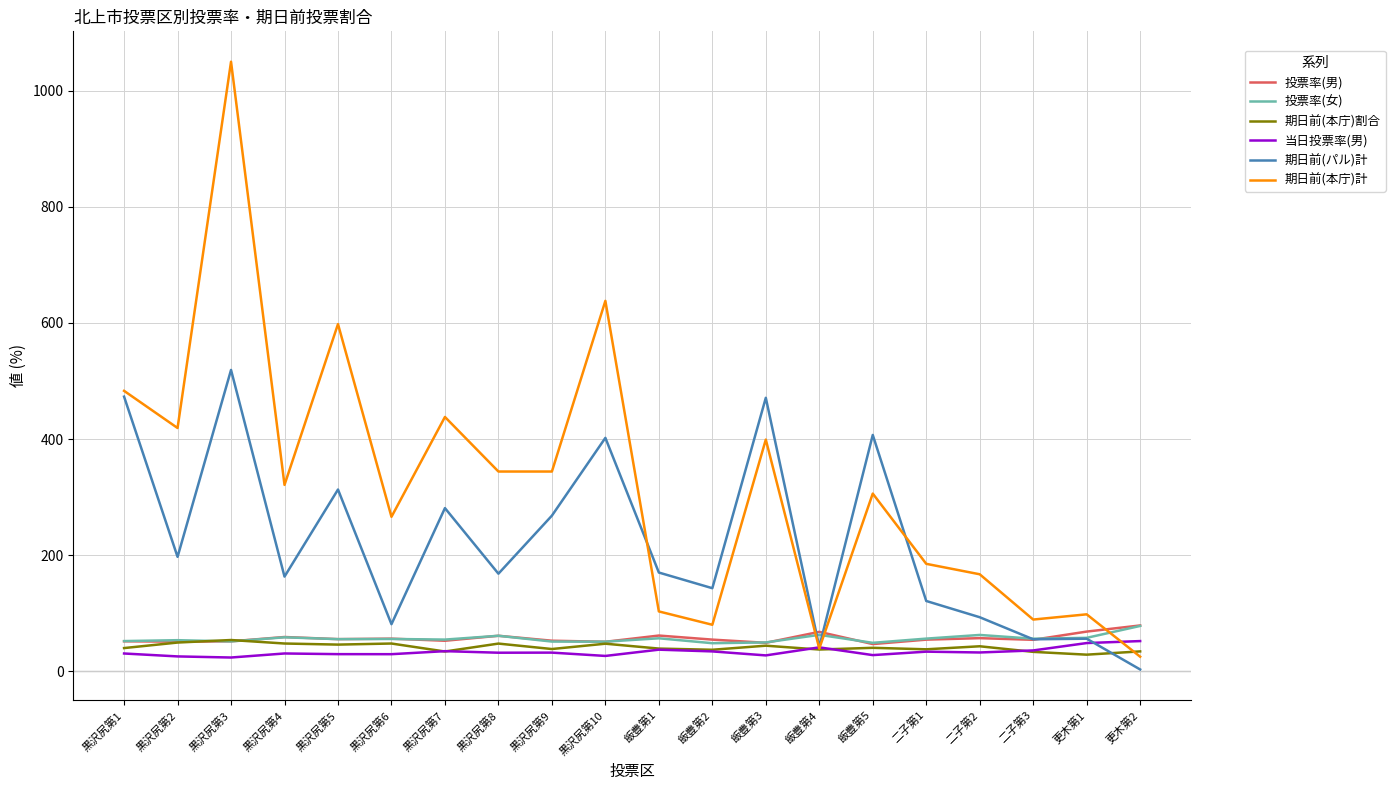

Between 黒沢尻第2 and 飯豊第4, which series saw the biggest shift?

期日前(本庁)計